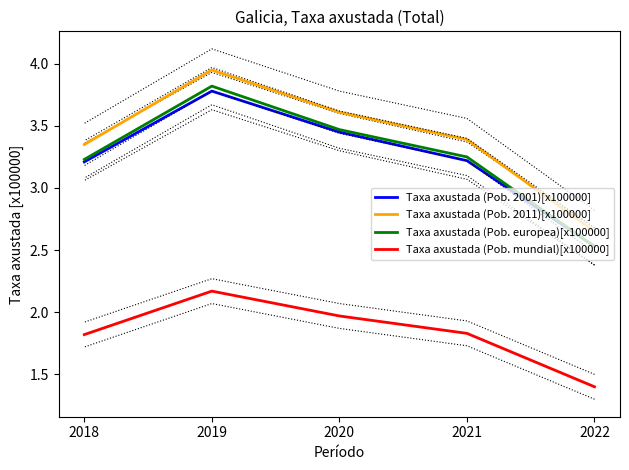

What is the spread (max minus min) of values at 2022?

1.2